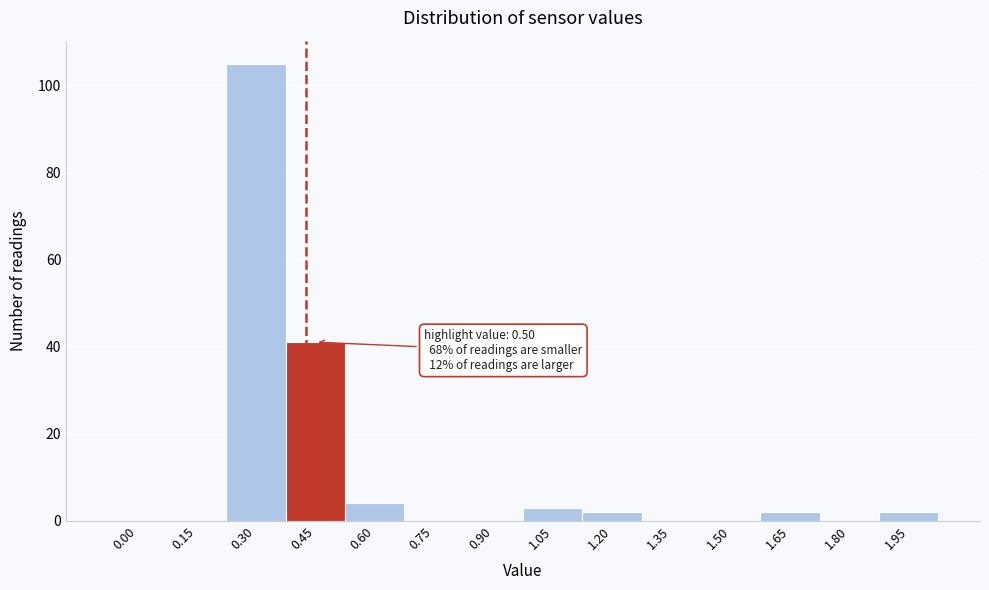

Reading left to right, list all the values displayed in this chart.

0.00=0	0.15=0	0.30=105	0.45=41	0.60=4	0.75=0	0.90=0	1.05=3	1.20=2	1.35=0	1.50=0	1.65=2	1.80=0	1.95=2